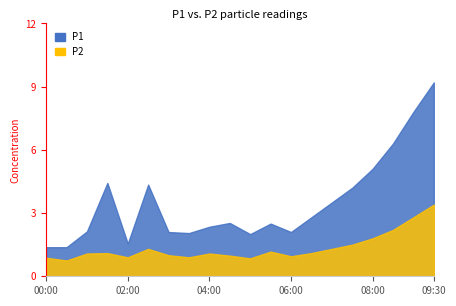

Is the value of P1 at 04:30 greater than the value of P2 at 06:00?

Yes